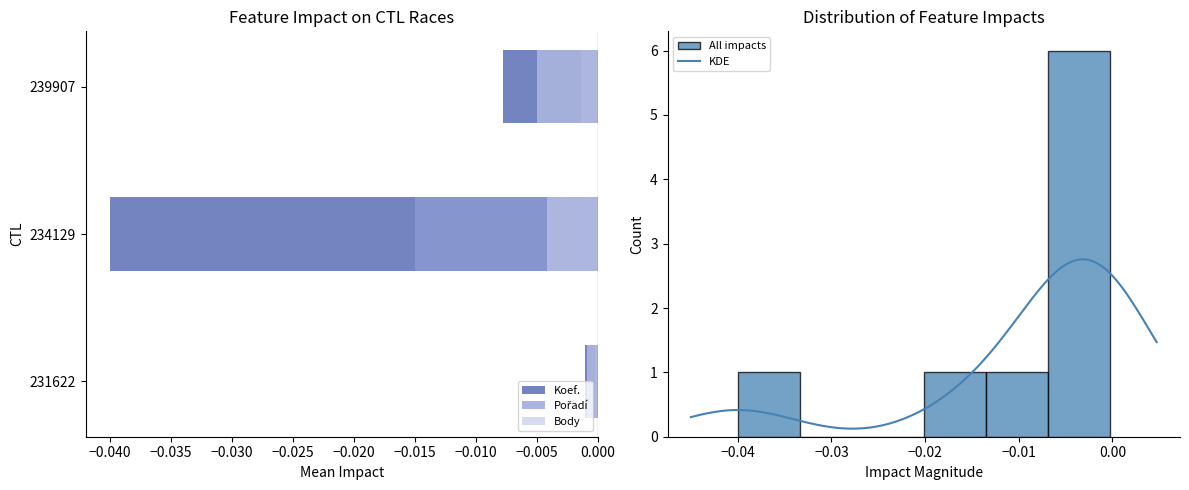

The value of Pořadí at 239907 is -0.0. True or false?

False